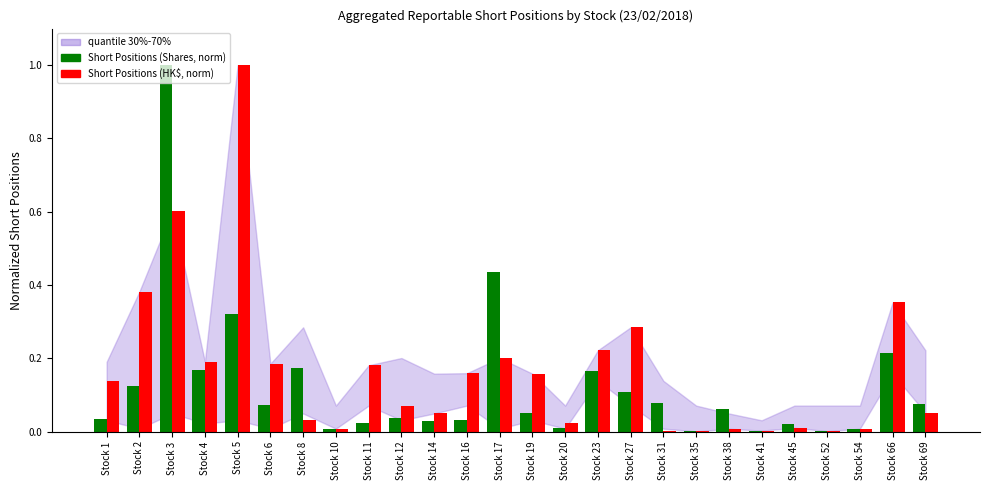

What is the sum of all Short Positions (Shares, norm) values?

3.2